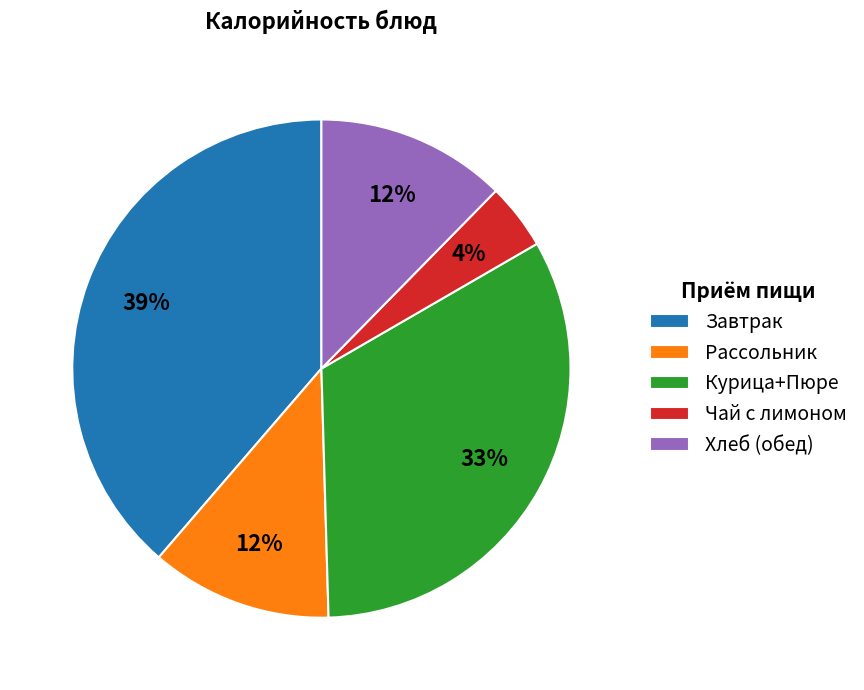

What is the ratio of the value at Рассольник to the value at Завтрак?

0.3